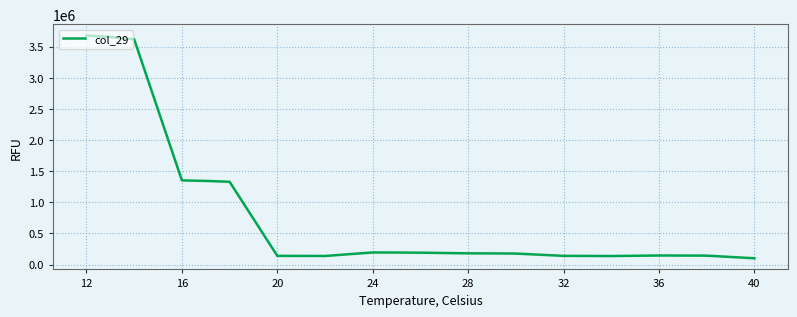

What is the difference between the maximum and minimum values?

3577236